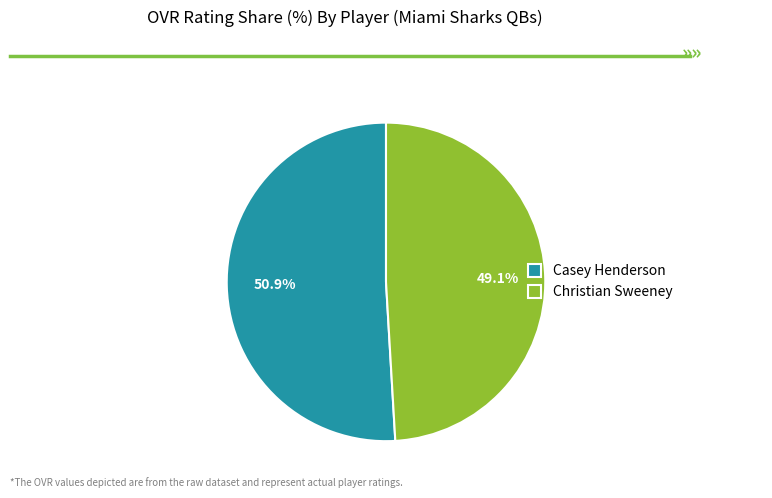

Approximately how many times larger is the value at Christian Sweeney compared to Casey Henderson?

1.0